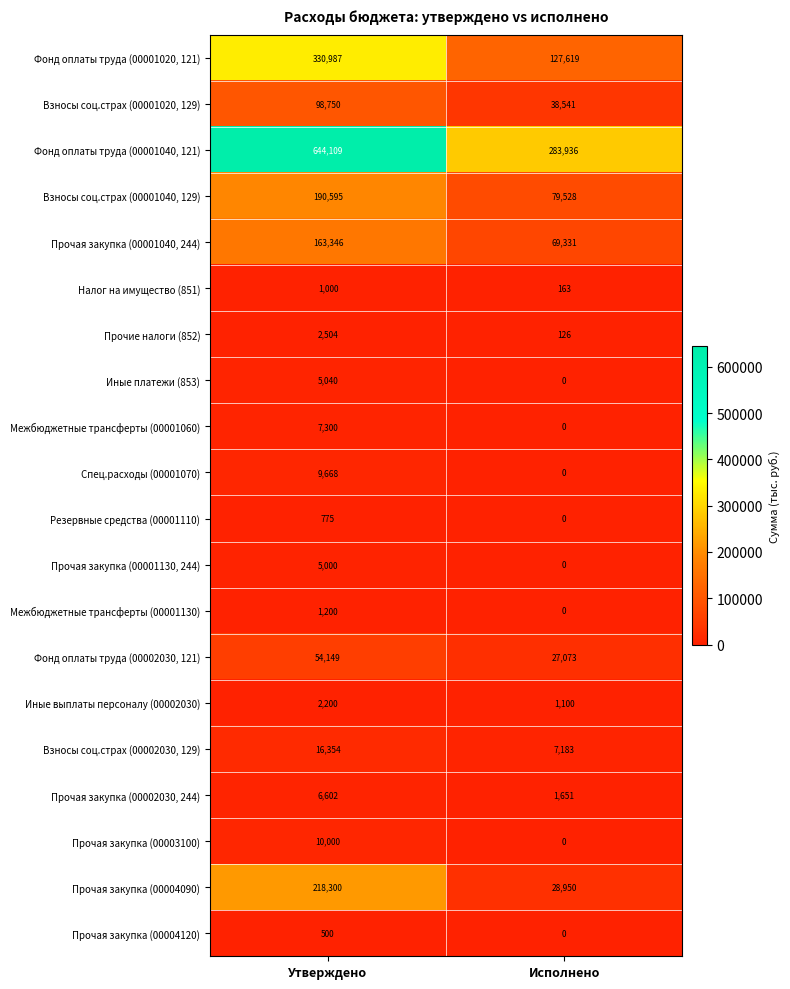

What is the maximum value shown in the chart?

644109